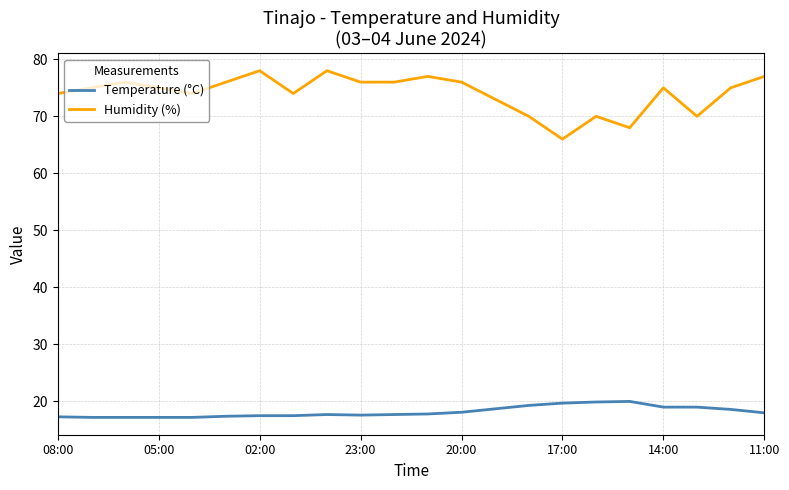

True or false: Humidity (%) and Temperature (°C) intersect in this chart.

False